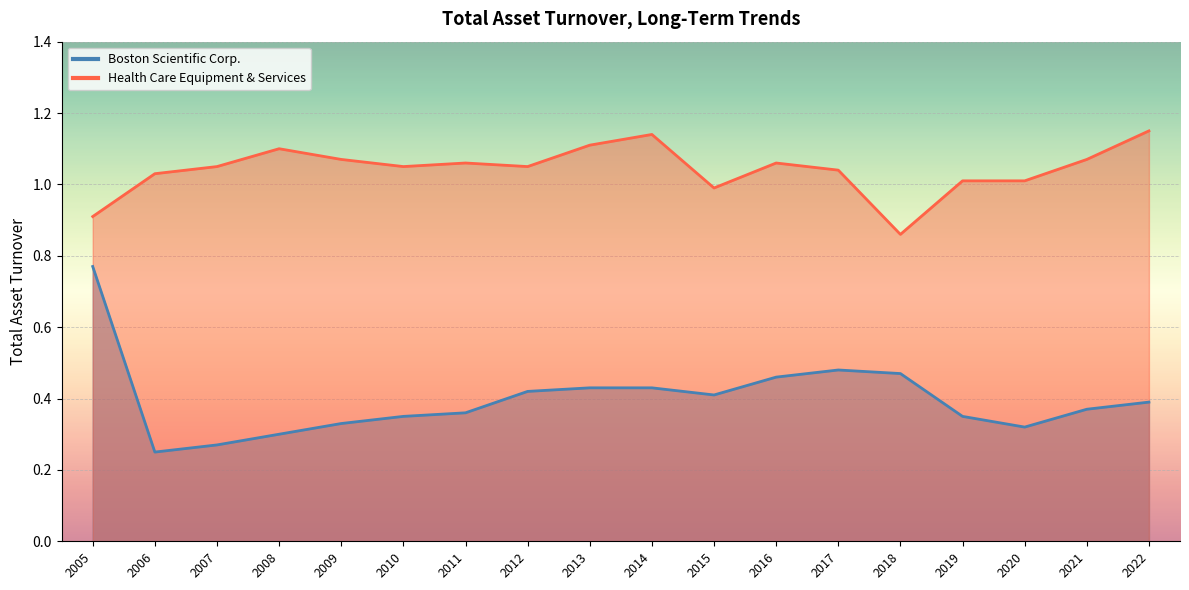

At 2017, list the series in order from smallest to largest.

Boston Scientific Corp., Health Care Equipment & Services